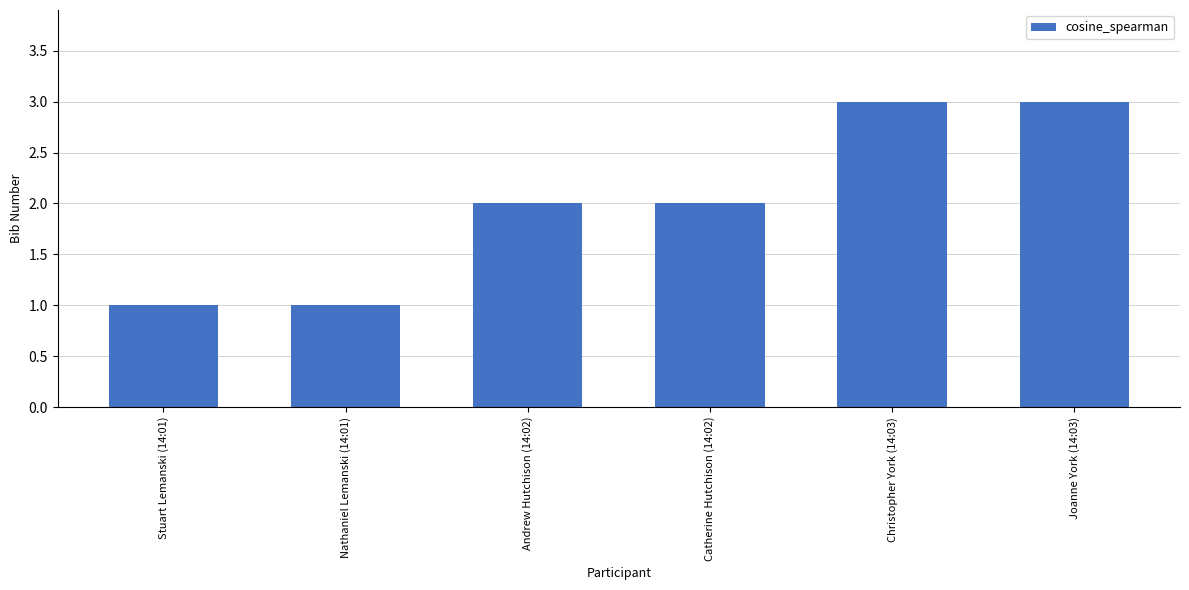

How many distinct data groups are displayed?

1